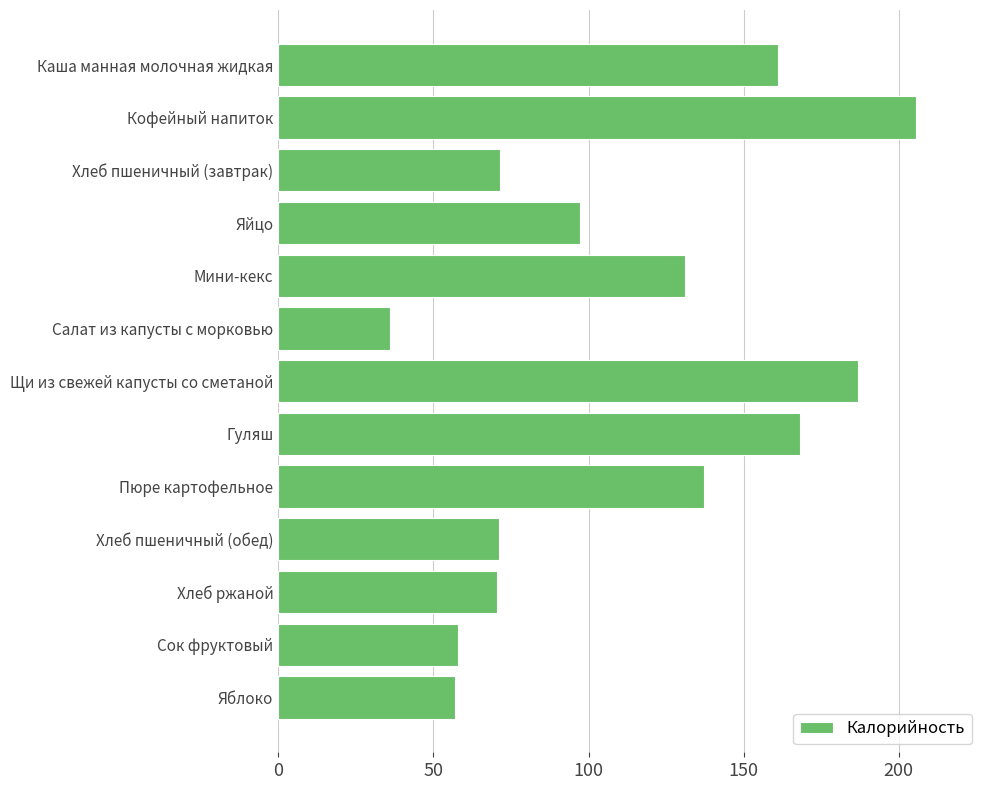

Is it true that the value at Хлеб ржаной is 70.6?

True